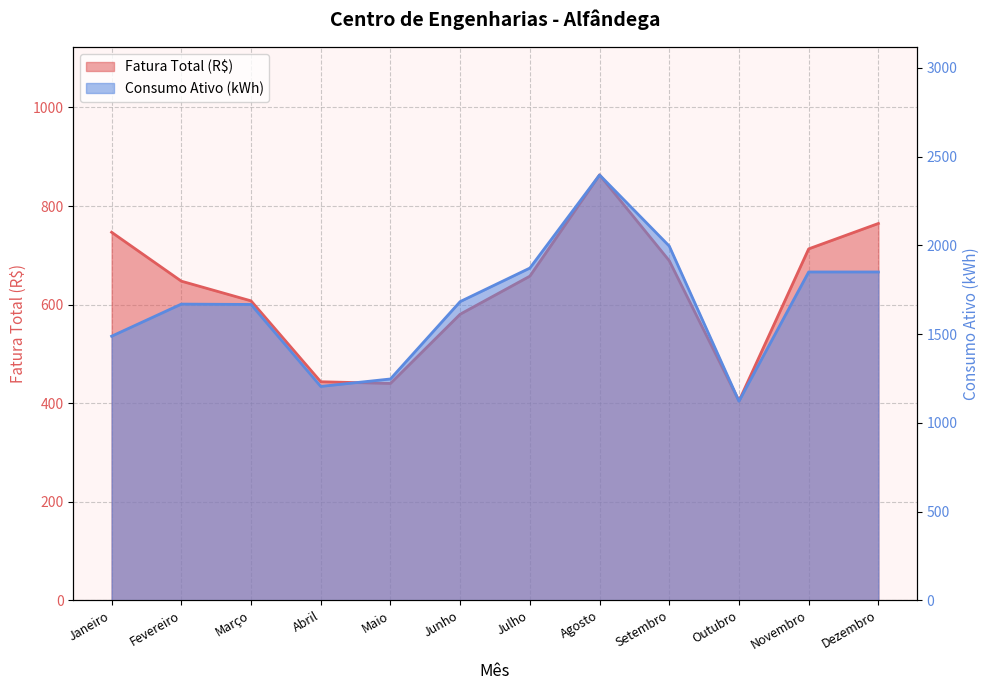

Rank the series by their average value, from lowest to highest.

Fatura Total (R$), Consumo Ativo (kWh)